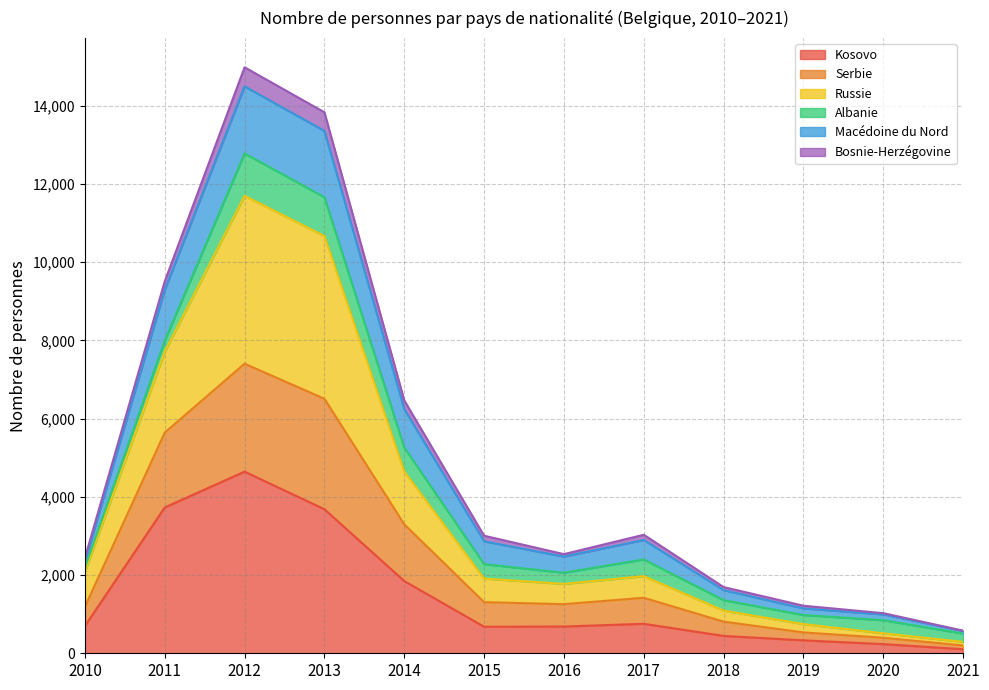

What is the highest value of the Kosovo series?

4645